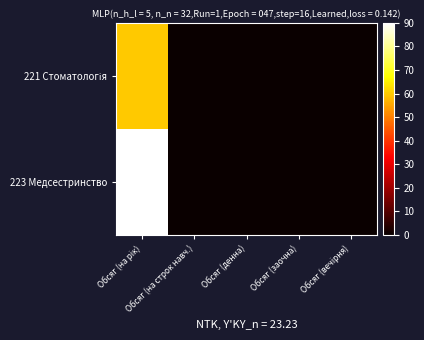

Rank the series by their maximum value, from lowest to highest.

221 Стоматологія, 223 Медсестринство